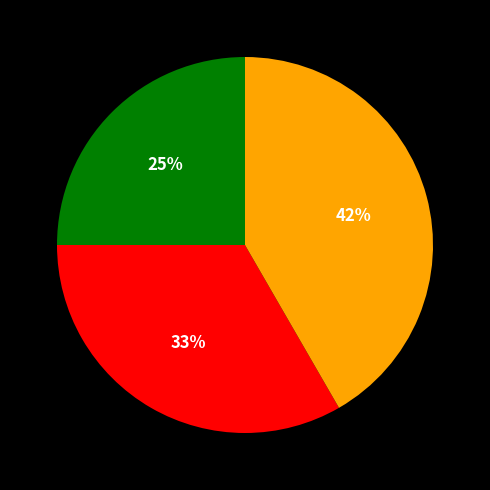

Is there a majority slice in this chart?

No